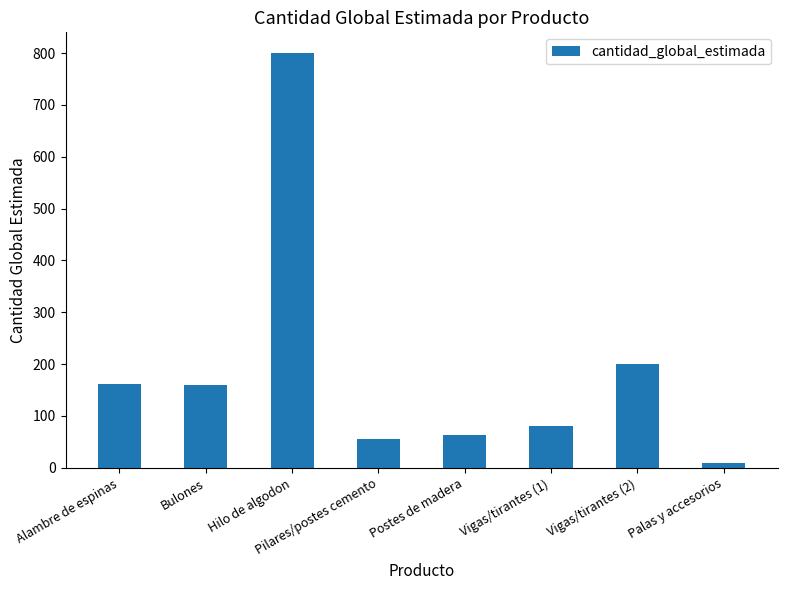

What is the greatest value displayed?

800